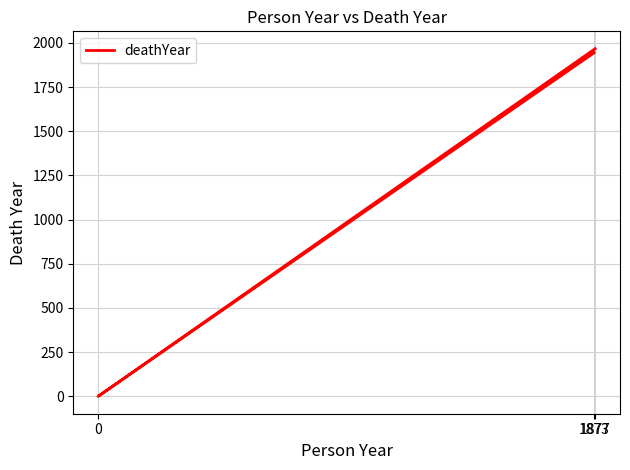

The value at 0 is 0. True or false?

True